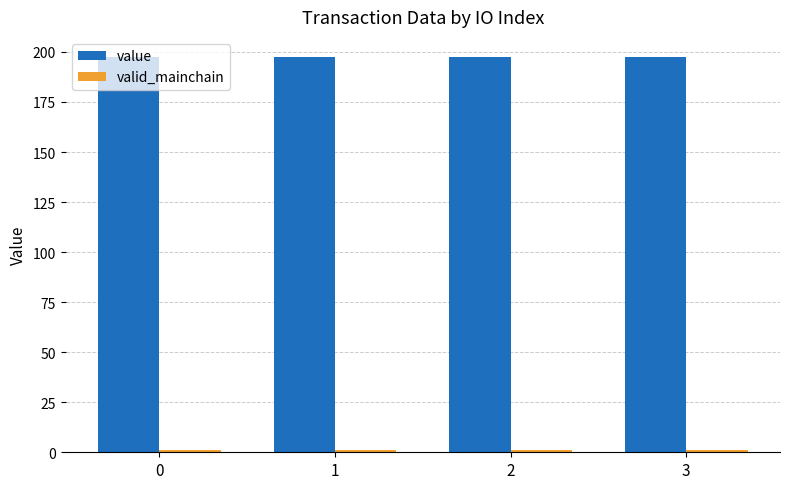

The value of value at 0 is 197.6. True or false?

True